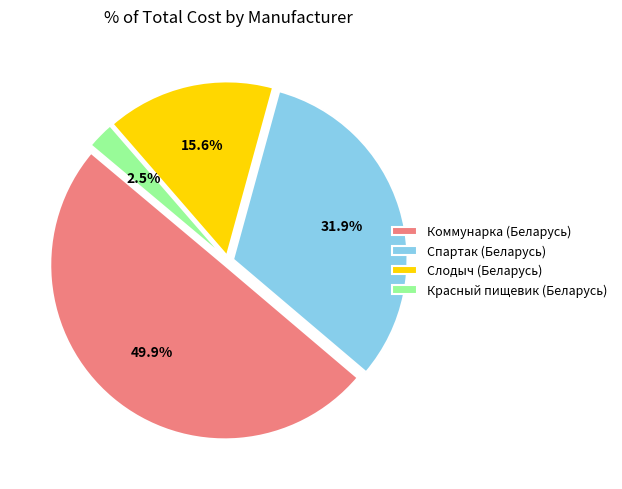

To the nearest percent, what portion does Спартак (Беларусь) represent?

32%